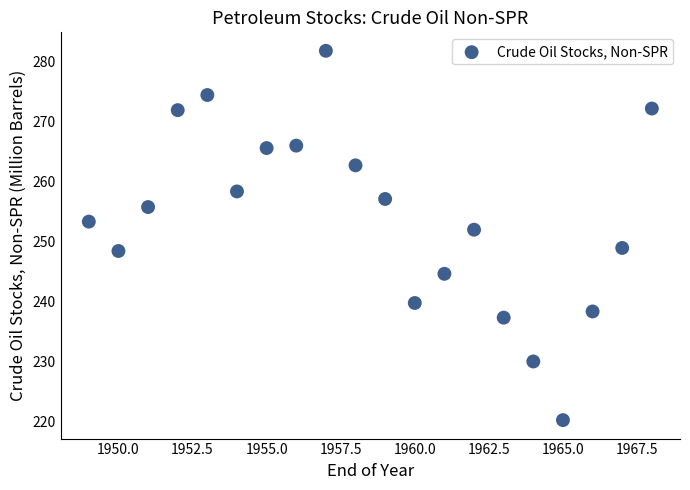

What is the range of X values (max minus min)?

19.0